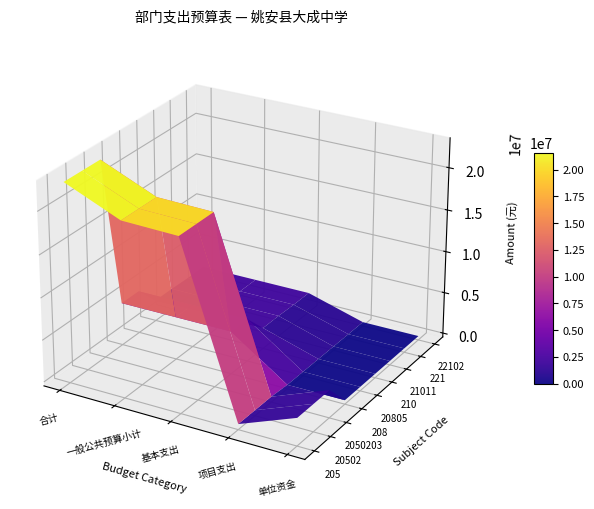

Reading left to right, extract all data points from this chart.

205: 0=23007406.0	1=20199344.0	2=20020883.1	3=178460.9	4=2808062.0
20502: 0=23004526.0	1=20196464.0	2=20020883.1	3=175580.9	4=2808062.0
2050203: 0=23004526.0	1=20196464.0	2=20020883.1	3=175580.9	4=2808062.0
208: 0=4631676.9	1=4631676.9	2=4631676.9	3=0.0	4=0.0
20805: 0=4631676.9	1=4631676.9	2=4631676.9	3=0.0	4=0.0
210: 0=2040025.0	1=2040025.0	2=2040025.0	3=0.0	4=0.0
21011: 0=2040025.0	1=2040025.0	2=2040025.0	3=0.0	4=0.0
221: 0=1957120.1	1=1957120.1	2=1957120.1	3=0.0	4=0.0
22102: 0=1957120.1	1=1957120.1	2=1957120.1	3=0.0	4=0.0